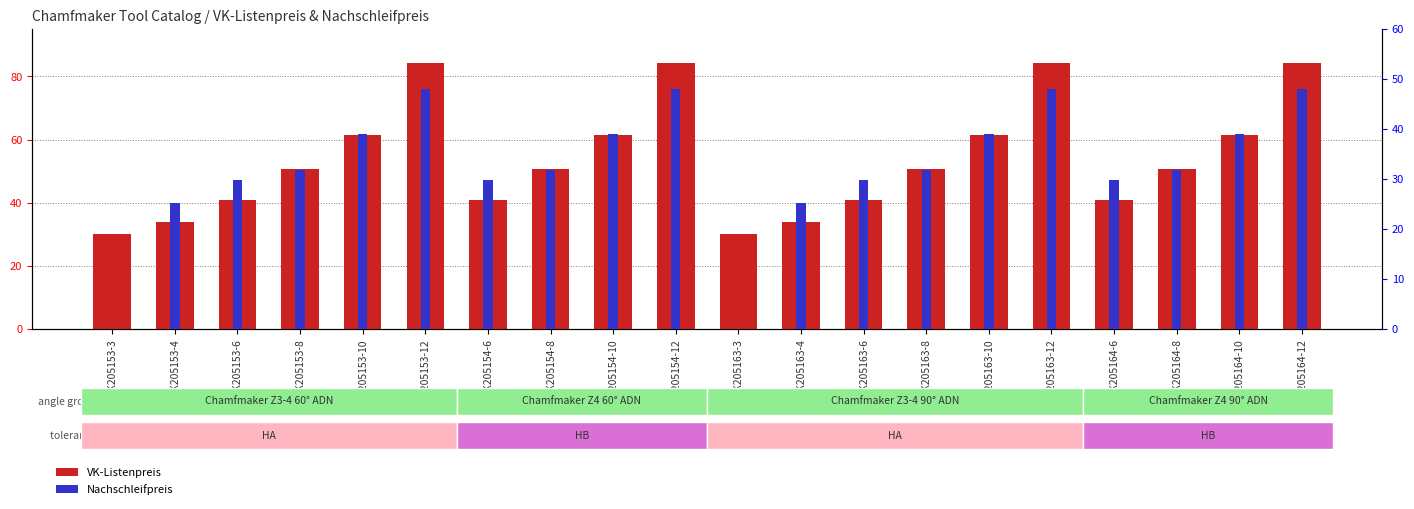

List the series in order of their peak value, highest first.

VK-Listenpreis, Nachschleifpreis